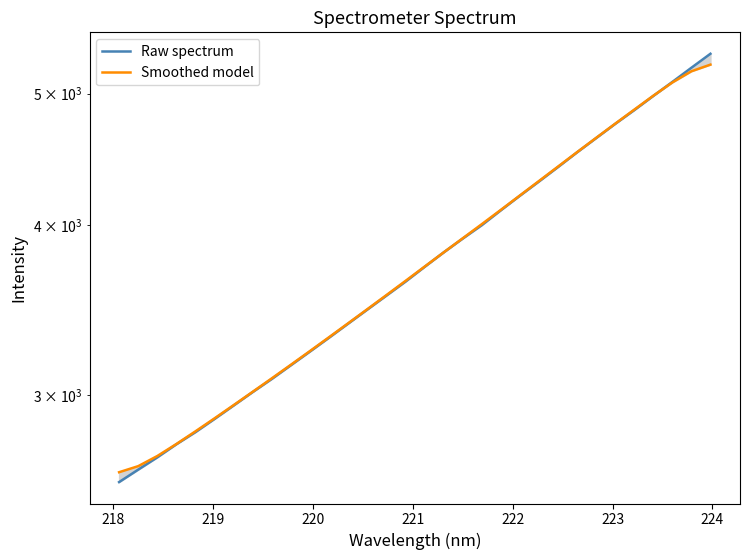

Count the number of categories in the chart.

32